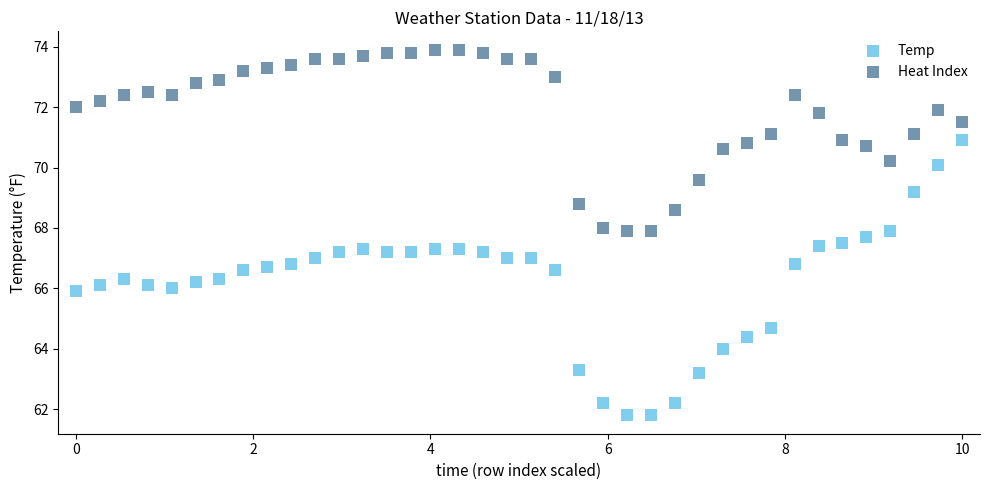

Which series contains the lowest Y value?

Temp